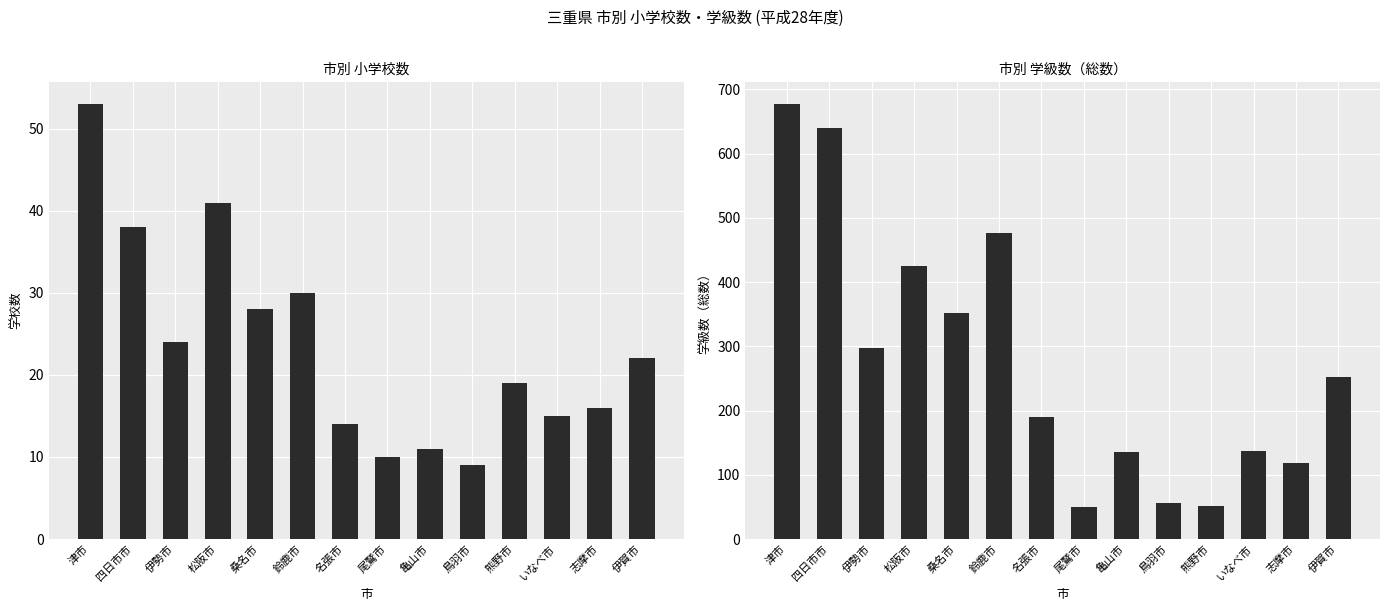

What is the difference between the 総数（学級数） values at 熊野市 and 尾鷲市?

1